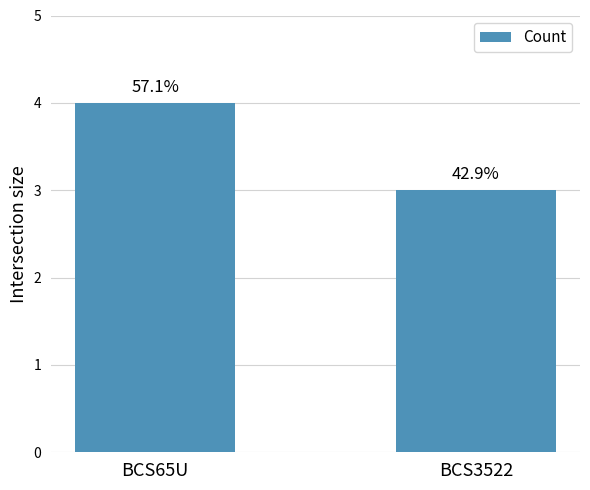

Reading left to right, list all the values displayed in this chart.

4	3